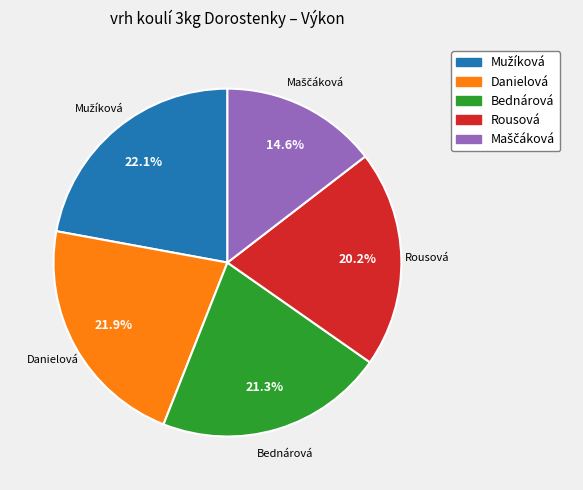

Is there any slice that represents more than half of the pie?

No